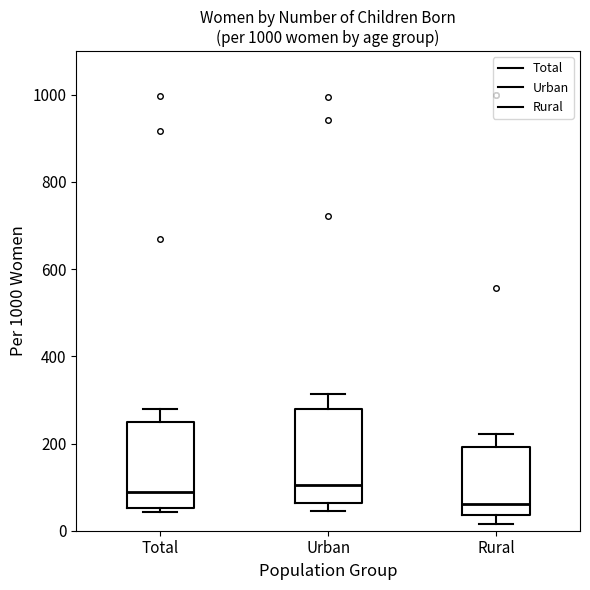

Reading left to right, read every box against the y-axis: the position of its median line, the range the box covers, and the ends of its whiskers. The values are not printed on the chart, so give them approximately, as read against the axis.

Total: median 80, box 60 to 240, whiskers 40 to 280
Urban: median 100, box 60 to 280, whiskers 40 to 320
Rural: median 60, box 40 to 200, whiskers 20 to 220